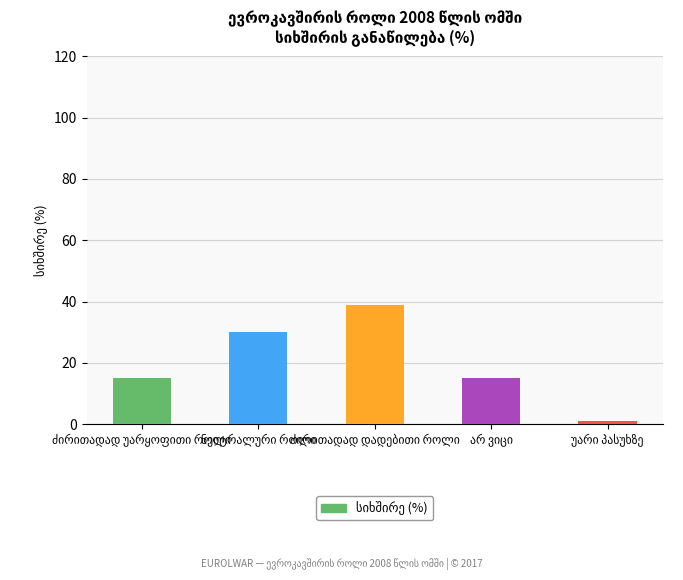

What is the sum of all values?

100